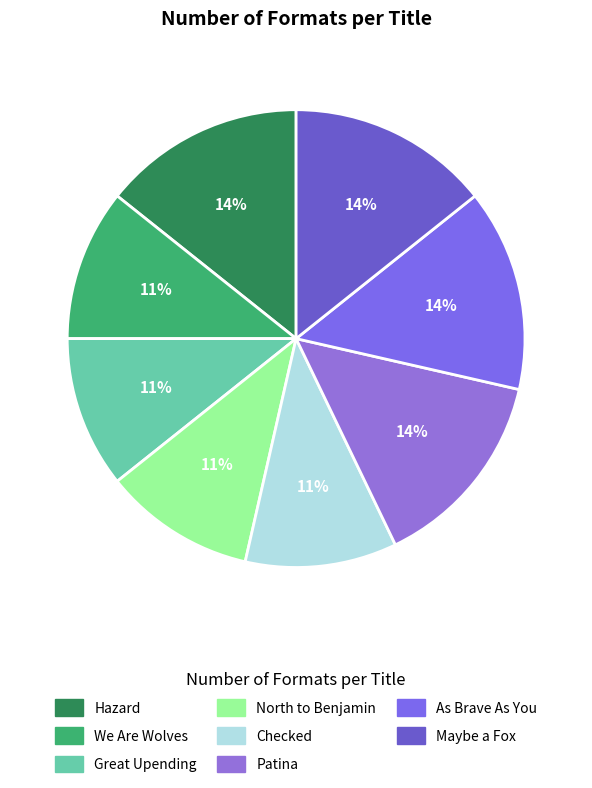

To the nearest percent, what is the difference between the largest and smallest slice percentages?

4%